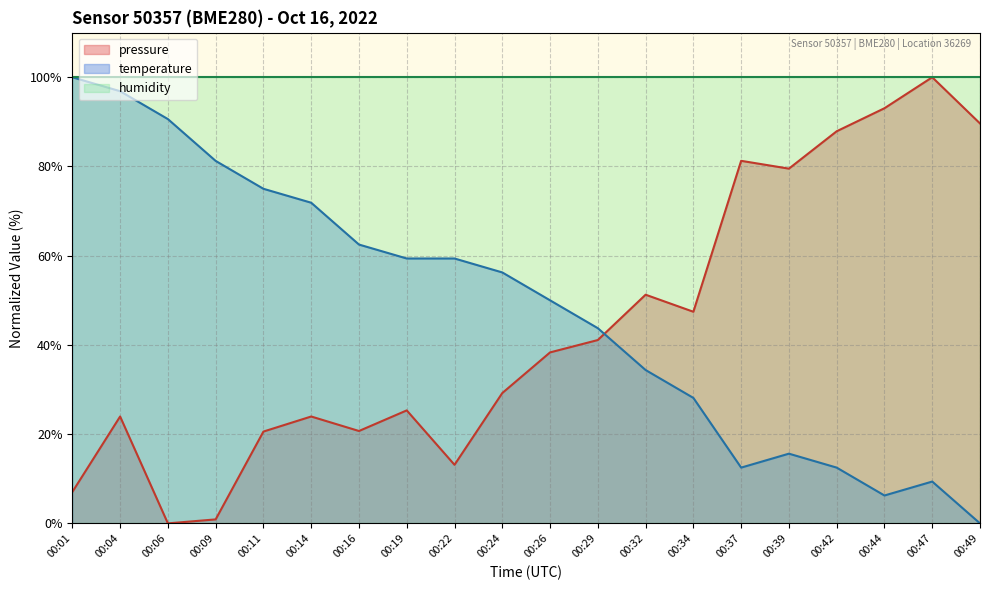

What is the value of the temperature point at the 14th from the left?

28.1